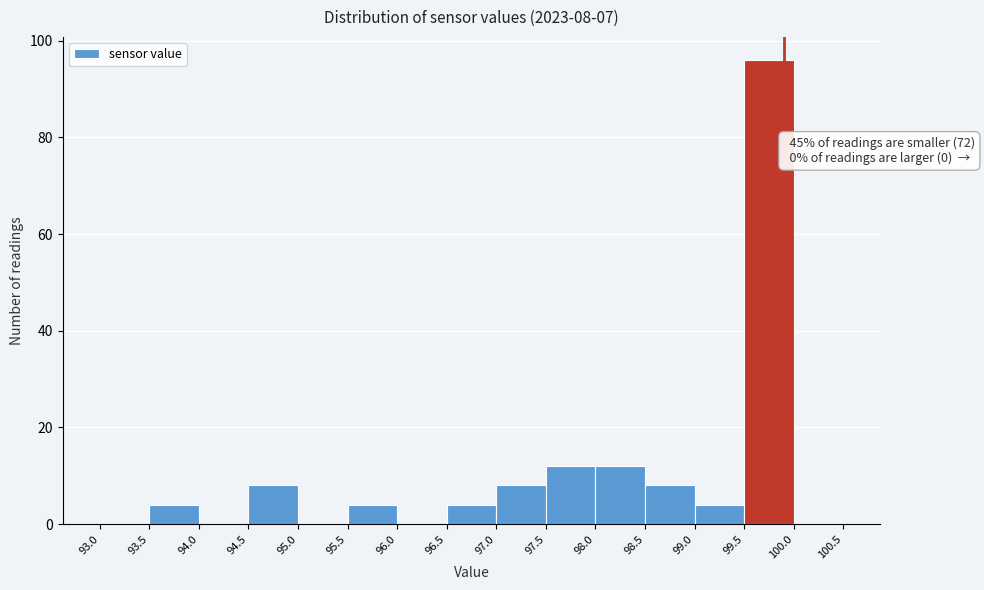

Over which range of the x-axis is the bar tallest?

99.5 to 100.0